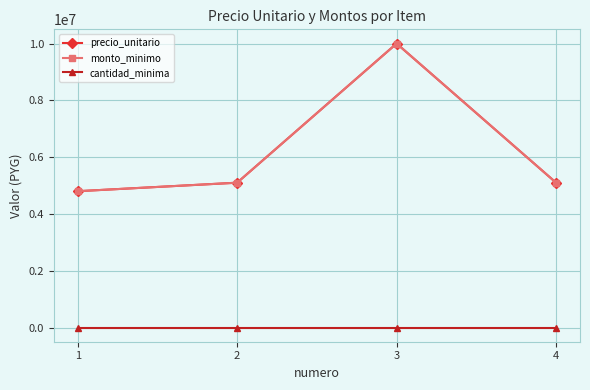

Is this an area chart (filled region under the line)?

No